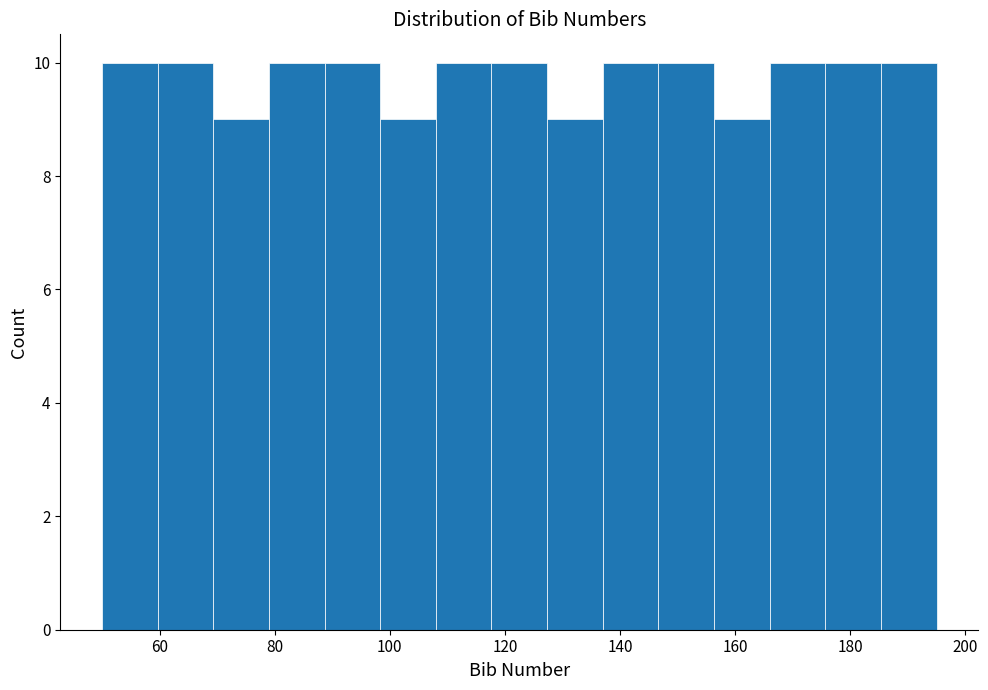

Reading left to right, transcribe this chart: for each bar, give the range it covers on the x-axis and its height. Neither the bar edges nor the heights are printed on the chart, so give them approximately, as read against the axes.

50 to 60: 10
60 to 70: 10
70 to 80: 9
80 to 88: 10
88 to 98: 10
98 to 108: 9
108 to 118: 10
118 to 128: 10
128 to 138: 9
138 to 146: 10
146 to 156: 10
156 to 166: 9
166 to 176: 10
176 to 186: 10
186 to 196: 10